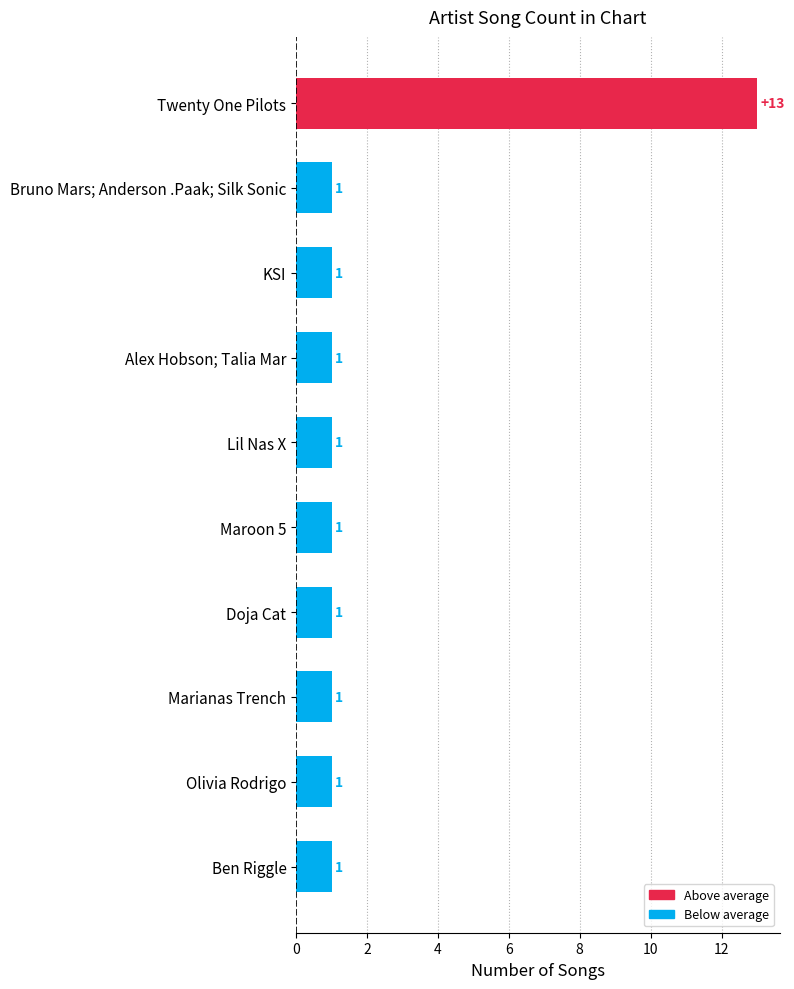

True or false: the data shows 1 at Bruno Mars; Anderson .Paak; Silk Sonic.

True